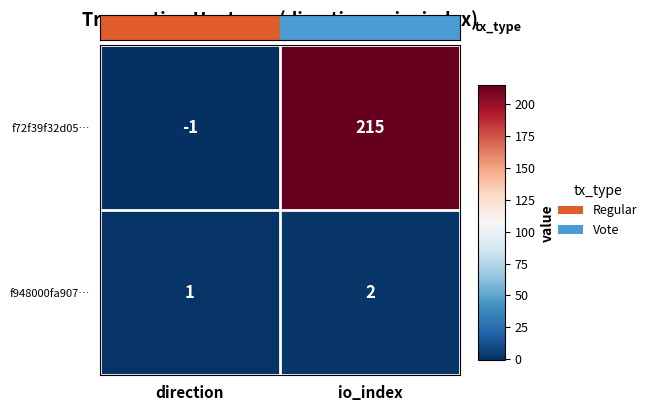

Rank the series by their maximum value, from highest to lowest.

f72f39f32d05…, f948000fa907…